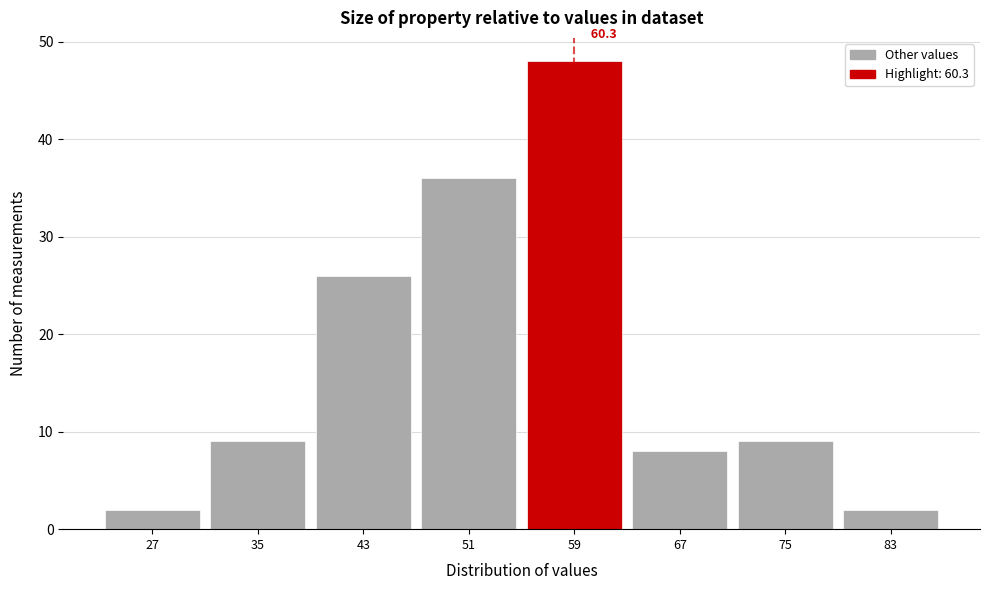

Reading right to left, what are all the values shown in this chart?

83=2	75=9	67=8	59=48	51=36	43=26	35=9	27=2